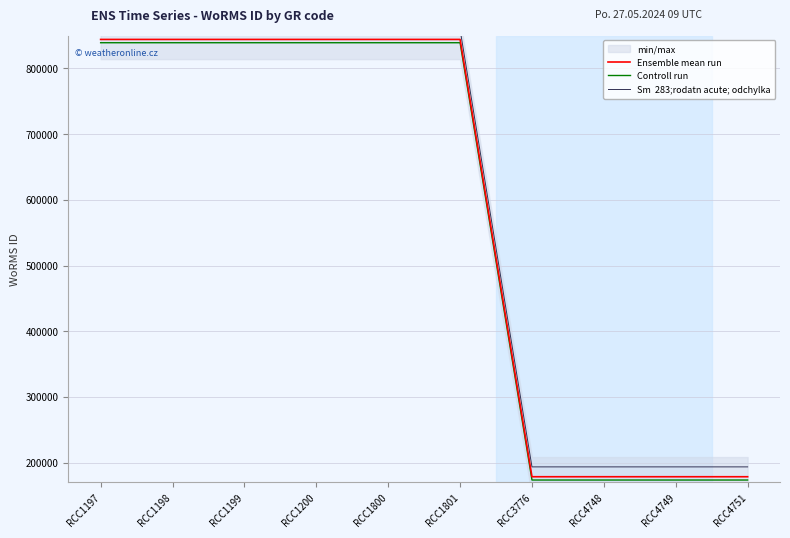

What is the difference between the maximum and minimum values in the Ensemble mean run series?

665399